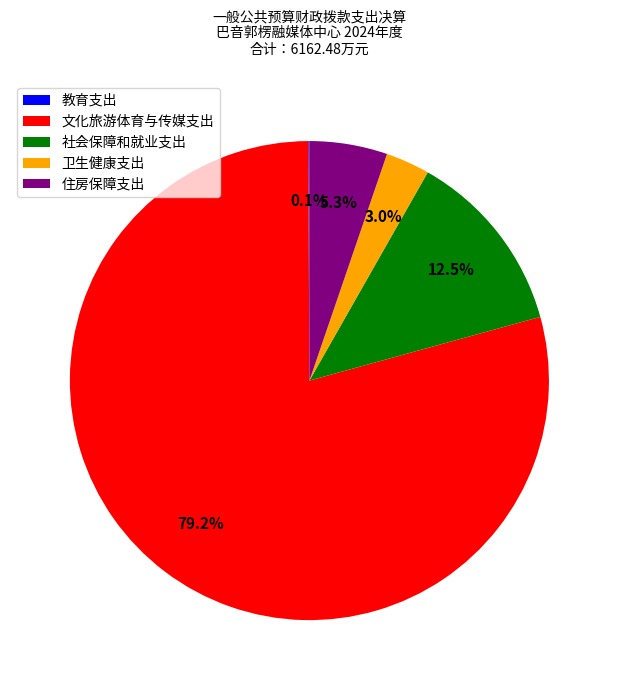

Is there any slice that represents more than half of the pie?

Yes